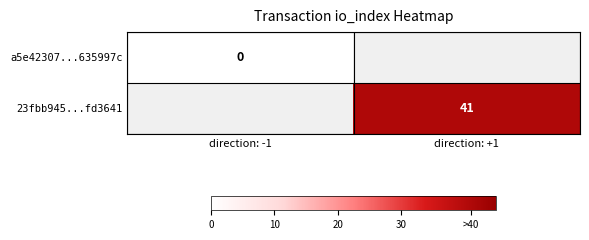

The value of 23fbb945...fd3641 at direction: +1 is 41. True or false?

True